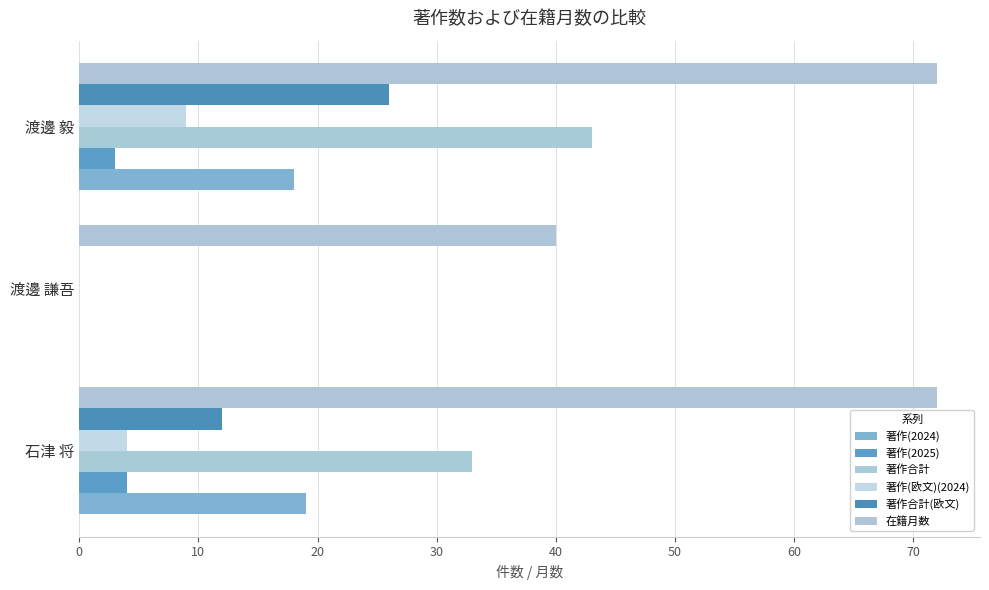

List the series in order of their peak value, highest first.

在籍月数, 著作合計, 著作合計(欧文), 著作(2024), 著作(欧文)(2024), 著作(2025)